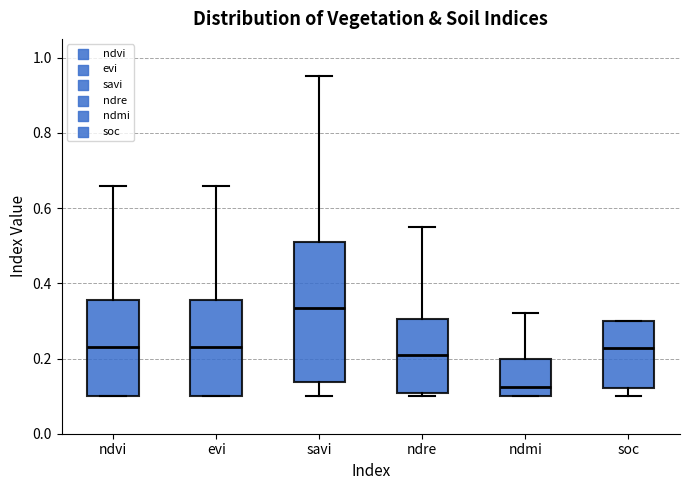

Where does the median line of the box for ndvi sit on the y-axis? The values are not printed on the chart, so give them approximately, as read against the axis.

0.24